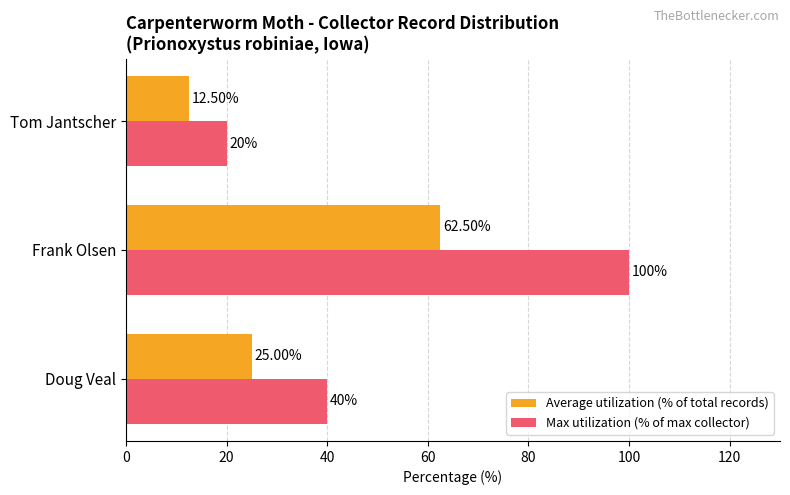

Which category has the highest value in the Max utilization (% of max collector) series?

Frank Olsen